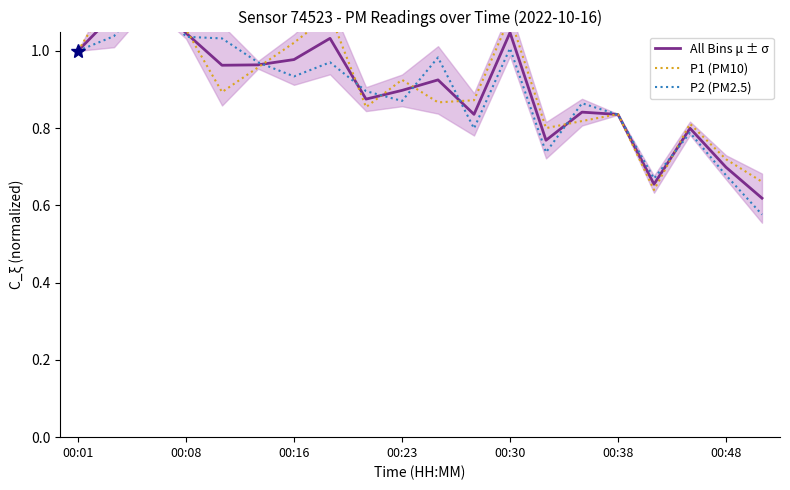

Reading right to left, list all the values displayed in this chart.

All Bins μ ± σ: 0.6	0.7	0.8	0.7	0.8	0.8	0.8	1.0	0.8	0.9	0.9	0.9	1.0	1.0	1.0	1.0	1.0	1.1	1.1	1.0
P1 (PM10): 0.7	0.7	0.8	0.6	0.8	0.8	0.8	1.1	0.9	0.9	0.9	0.9	1.1	1.0	1.0	0.9	1.1	1.1	1.2	1.0
P2 (PM2.5): 0.6	0.7	0.8	0.7	0.8	0.9	0.7	1.0	0.8	1.0	0.9	0.9	1.0	0.9	1.0	1.0	1.0	1.2	1.0	1.0